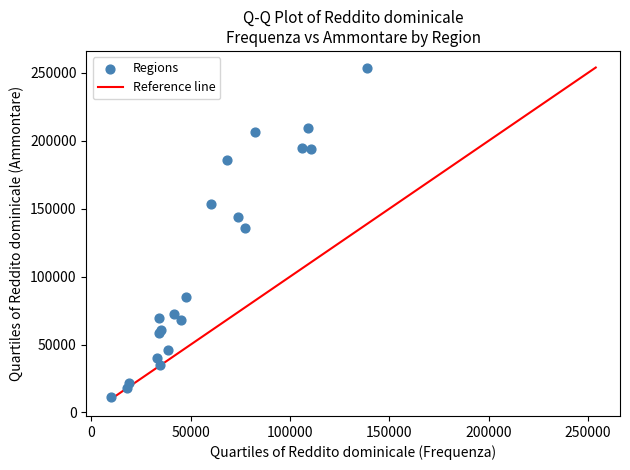

What Y value in the scatter plot is closest to 132710?

135967